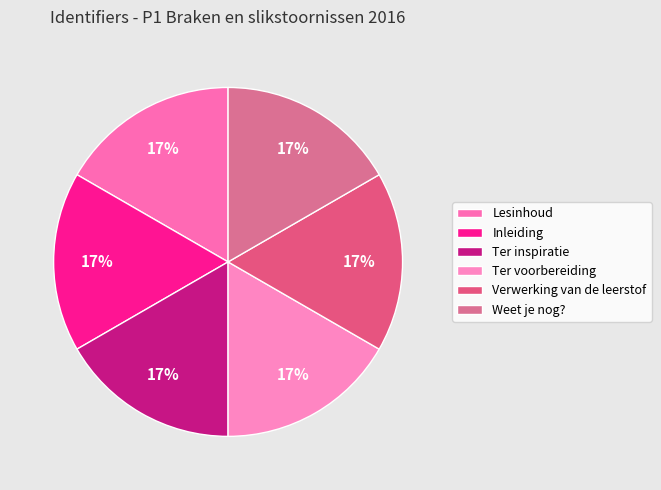

The Verwerking van de leerstof slice represents 10% of the pie. True or false?

False